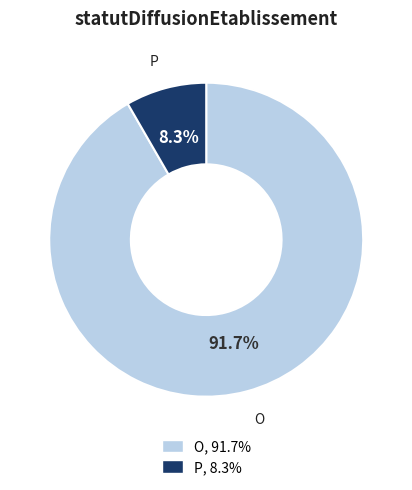

What is the largest slice in the pie chart?

O